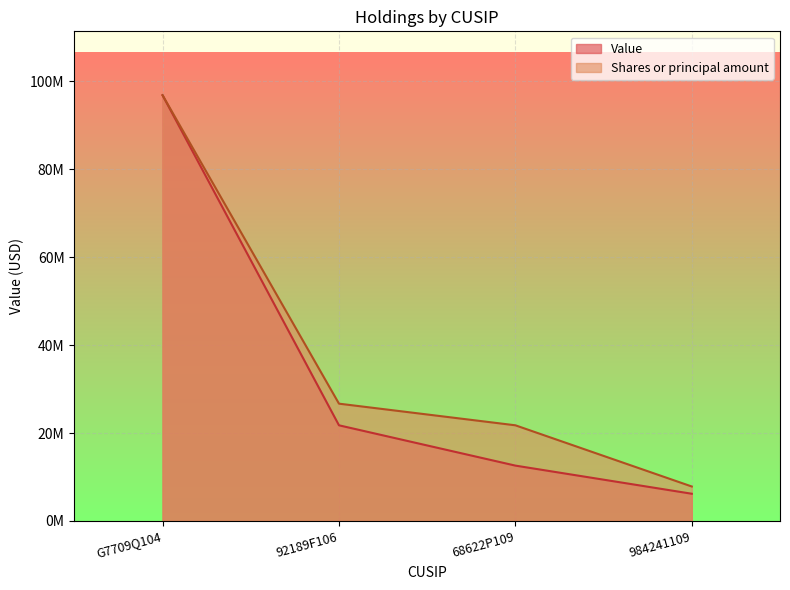

What value does the Shares or principal amount series have at 68622P109?

21766003.5